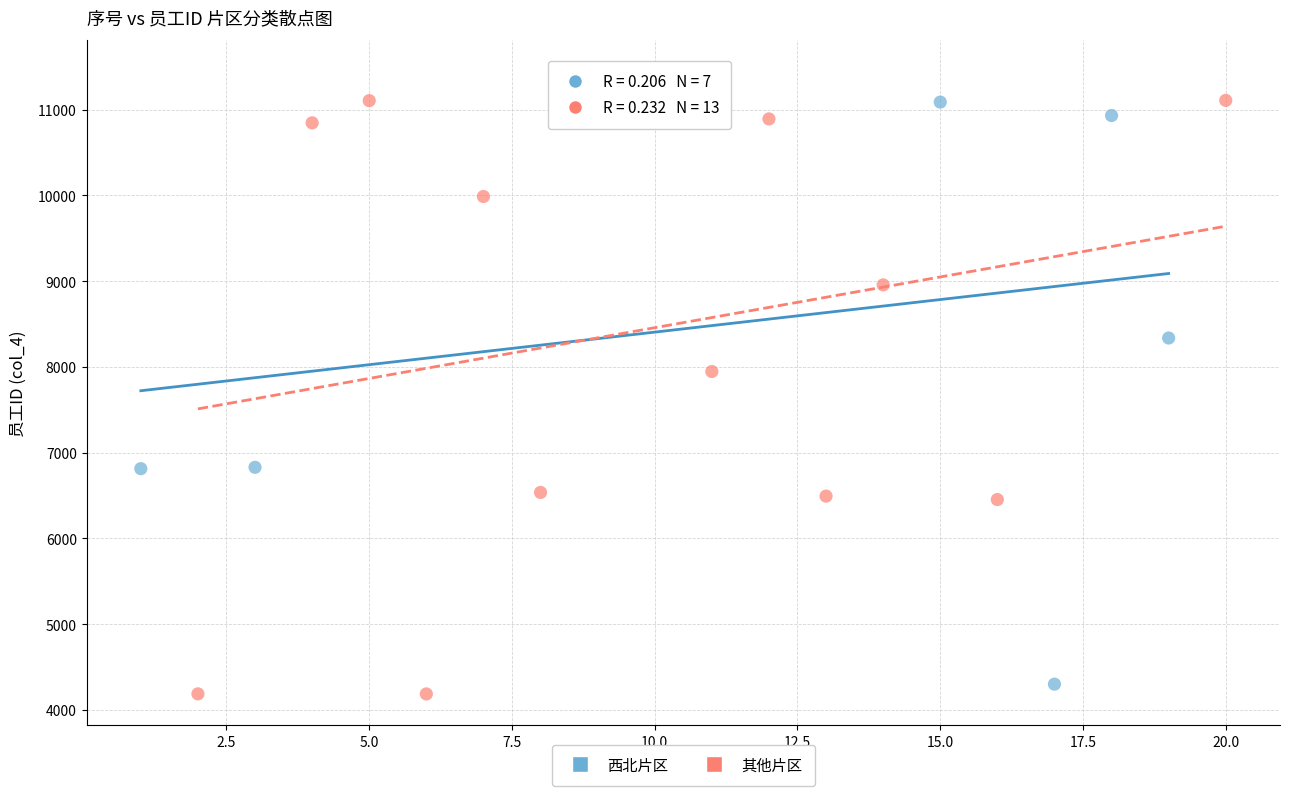

Which series reaches the maximum Y coordinate?

西北片区